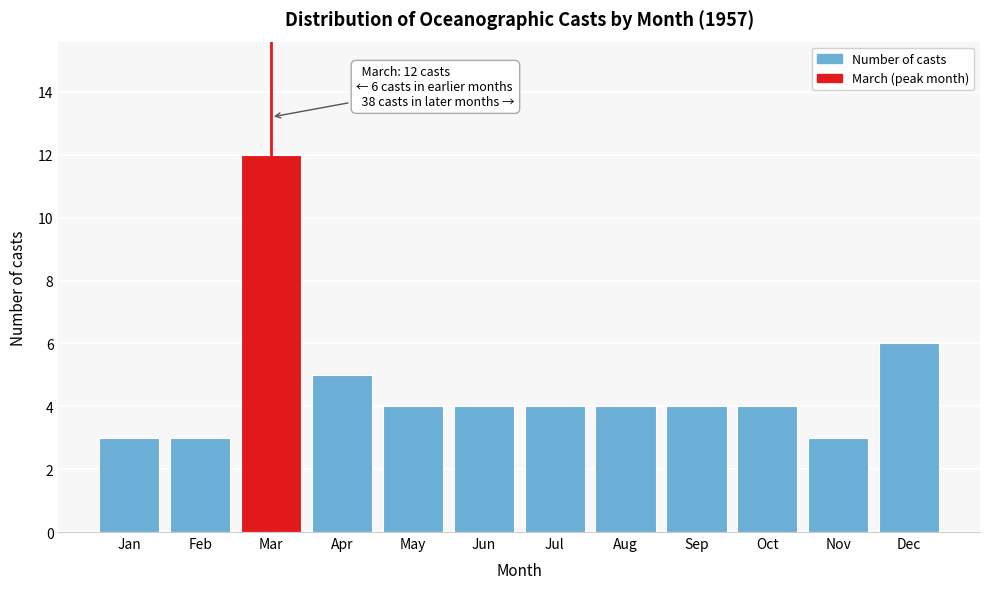

Reading right to left, transcribe all the data shown in this chart.

Dec=6	Nov=3	Oct=4	Sep=4	Aug=4	Jul=4	Jun=4	May=4	Apr=5	Mar=12	Feb=3	Jan=3